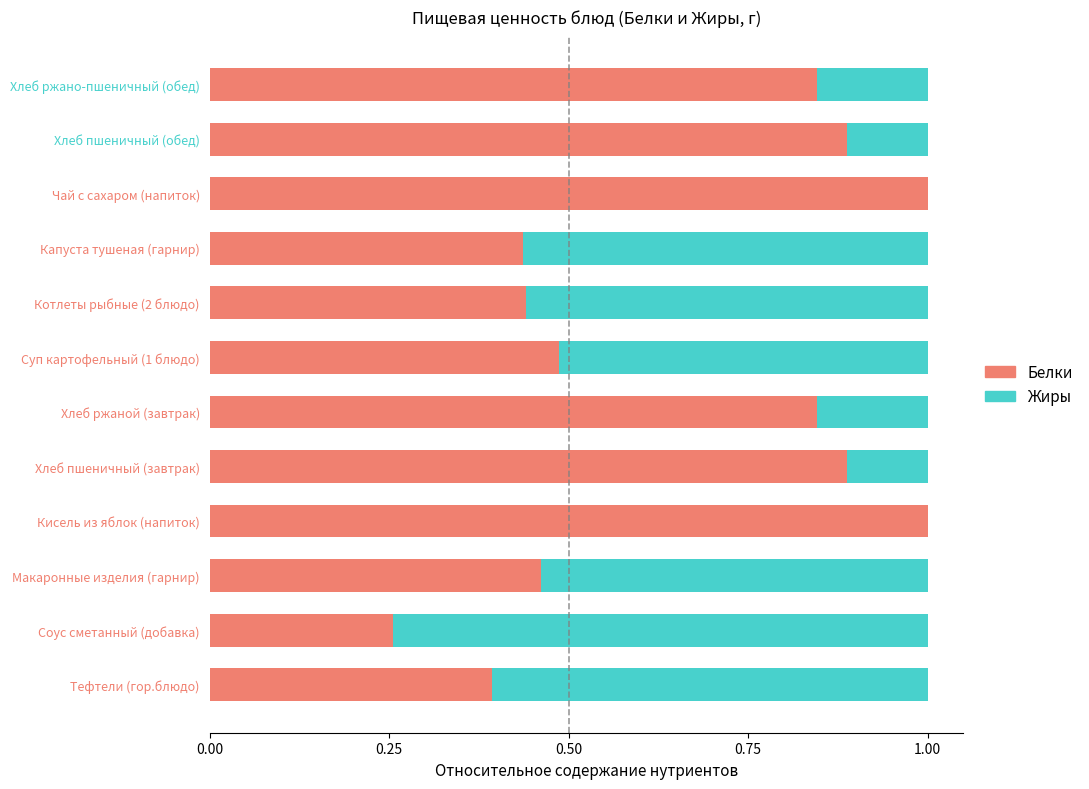

Is it true that Белки equals 1.8 at Кисель из яблок (напиток)?

False